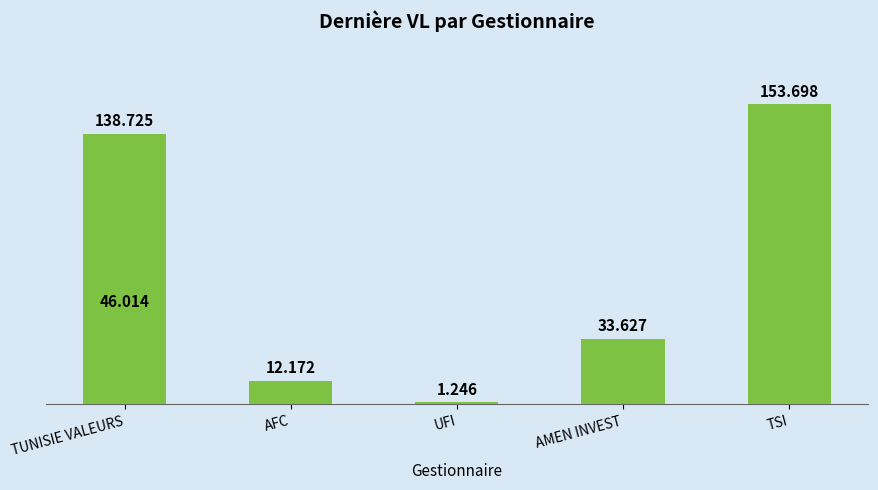

Approximately how many times larger is the value at AFC compared to AMEN INVEST?

0.4